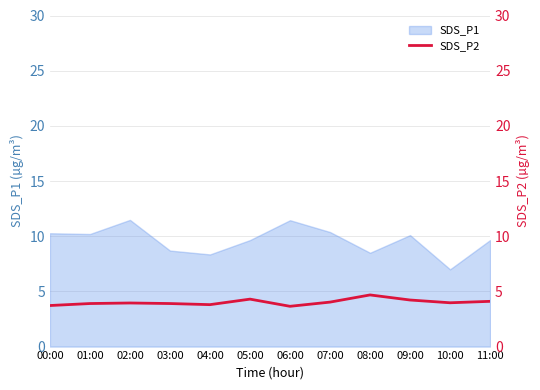

The SDS_P1 series shows 14.0 at 00:00. True or false?

False